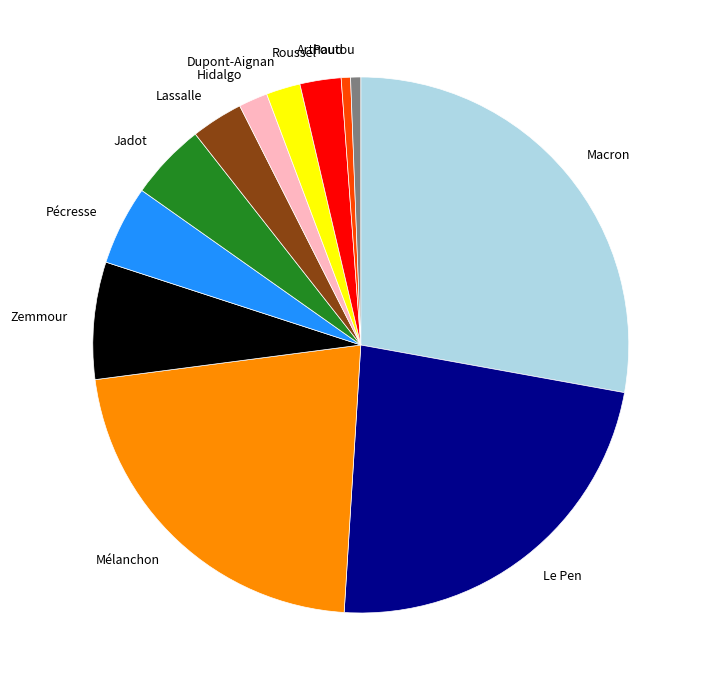

Does any single category account for the majority?

No